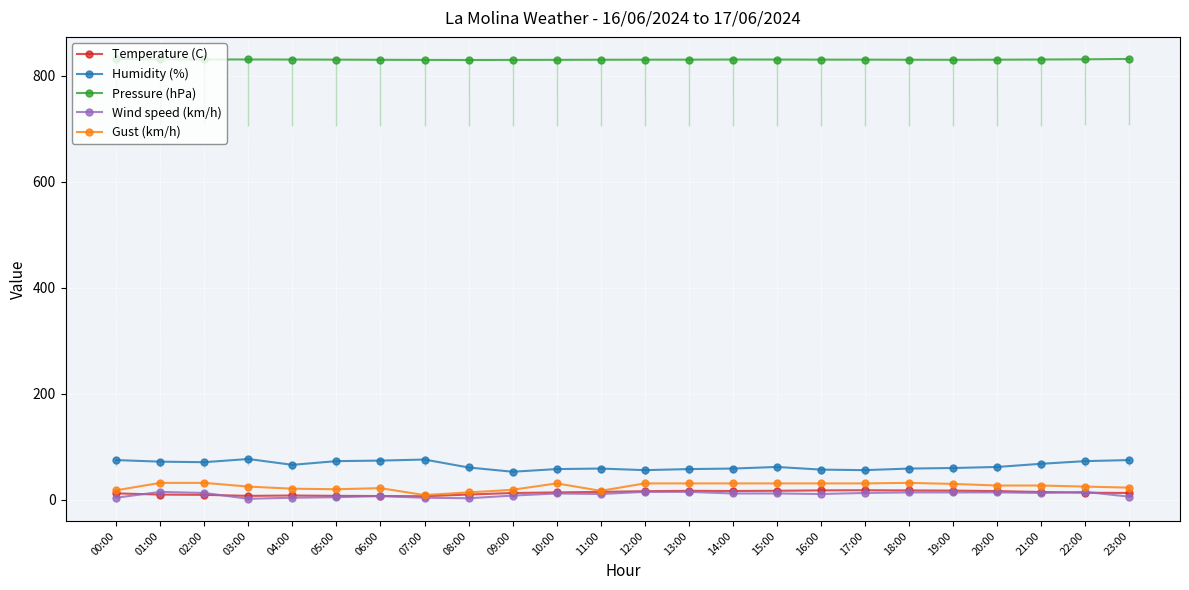

At 08:00, list the series in order from largest to smallest.

Pressure (hPa), Humidity (%), Gust (km/h), Temperature (C), Wind speed (km/h)